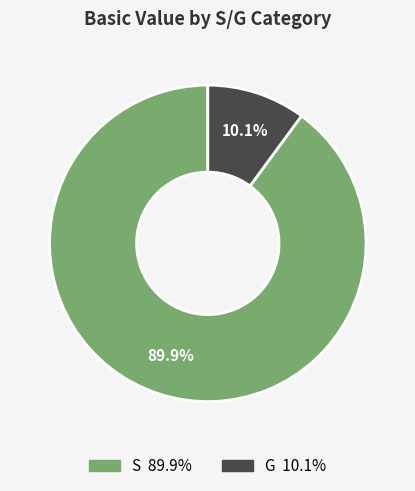

Count the number of slices in the pie.

2